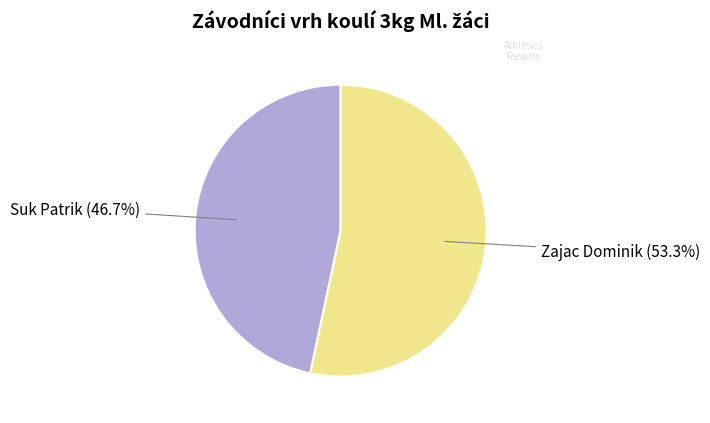

Which has a higher value, Zajac Dominik (53.3%) or Suk Patrik (46.7%)?

Zajac Dominik (53.3%)